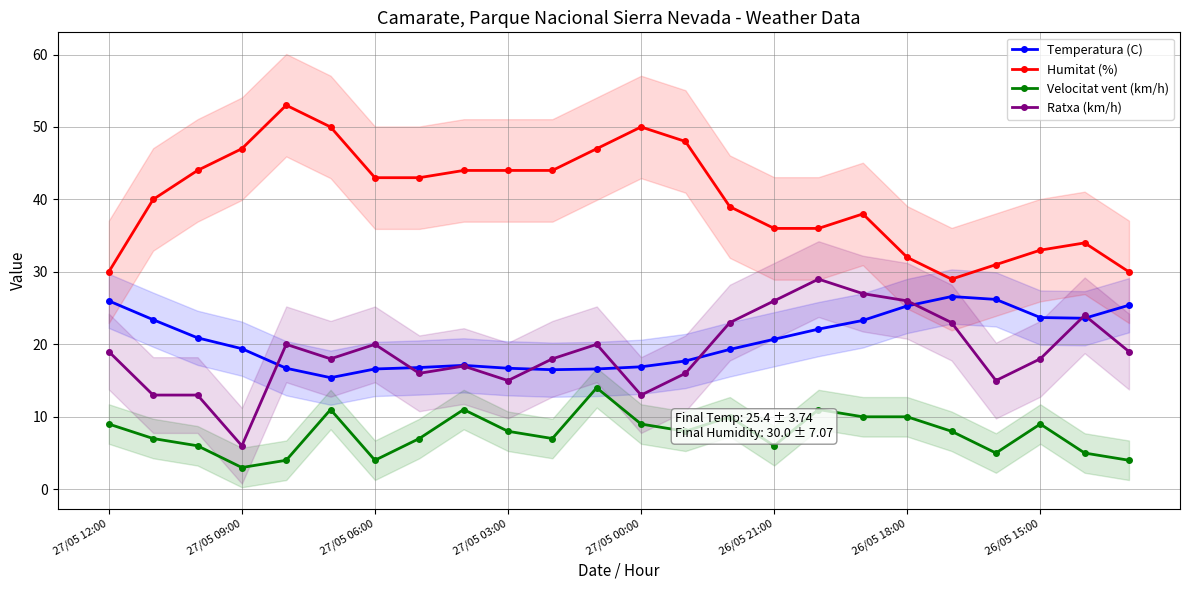

True or false: Velocitat vent (km/h) and Temperatura (C) cross at least once.

False